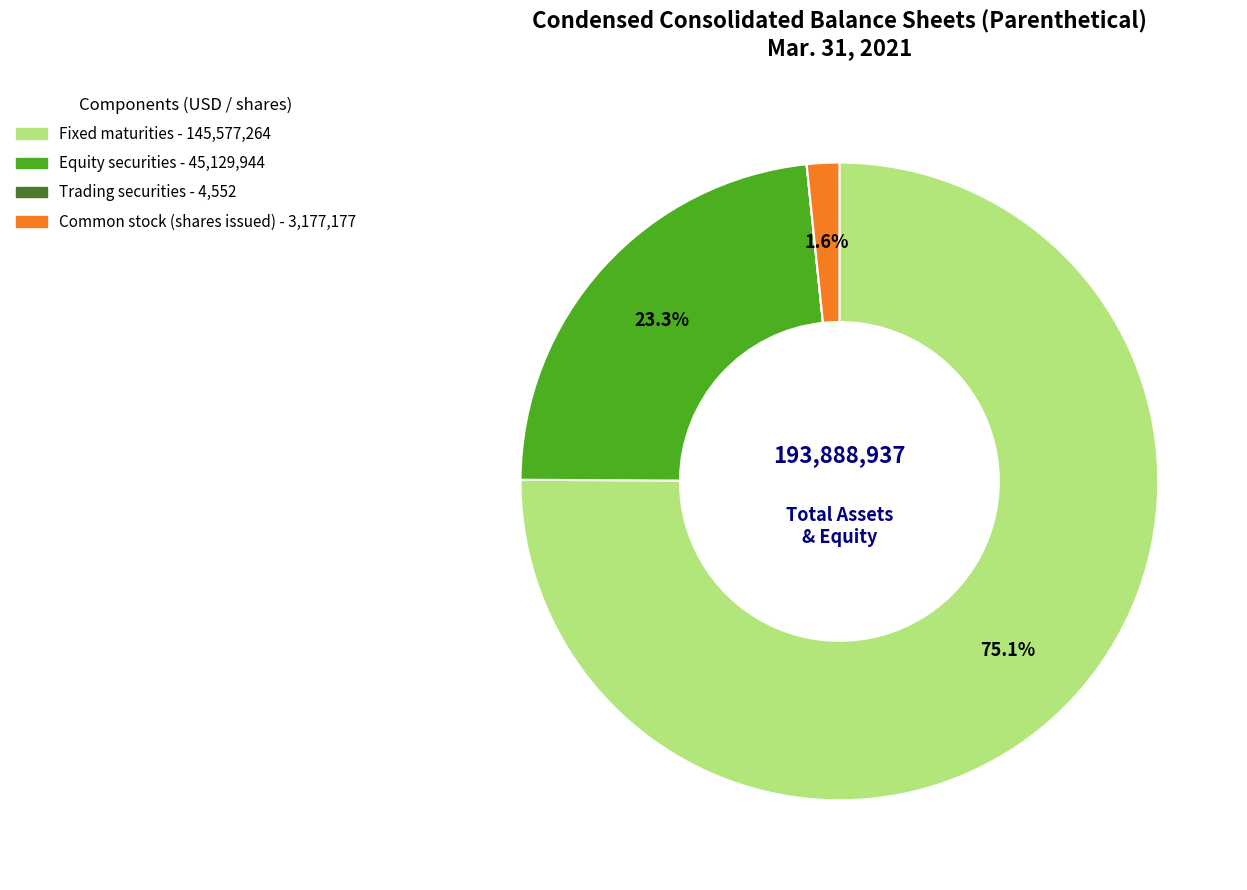

Is there a majority slice in this chart?

Yes